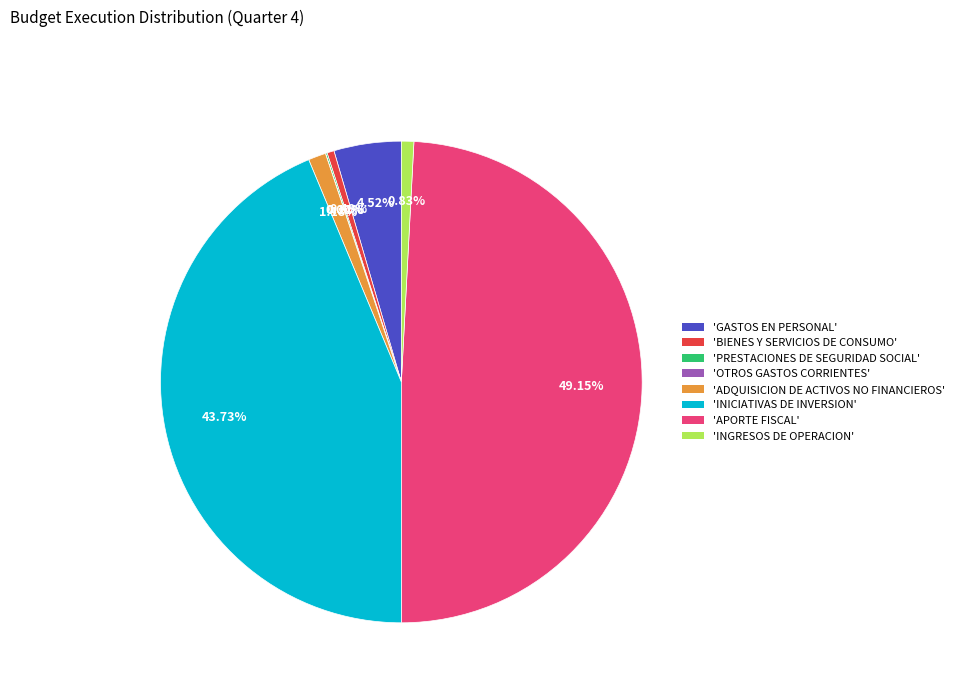

Is there a majority slice in this chart?

No